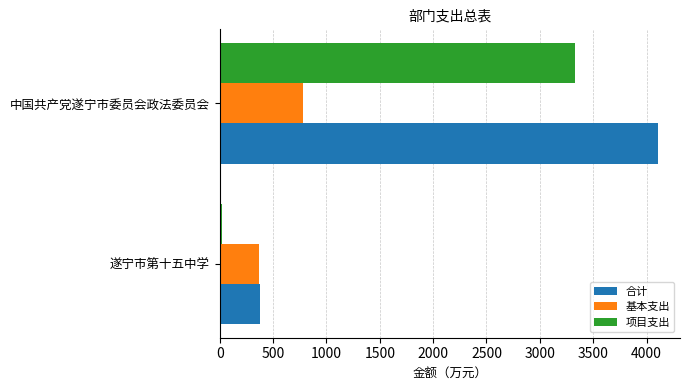

How many data points does each series have?

2